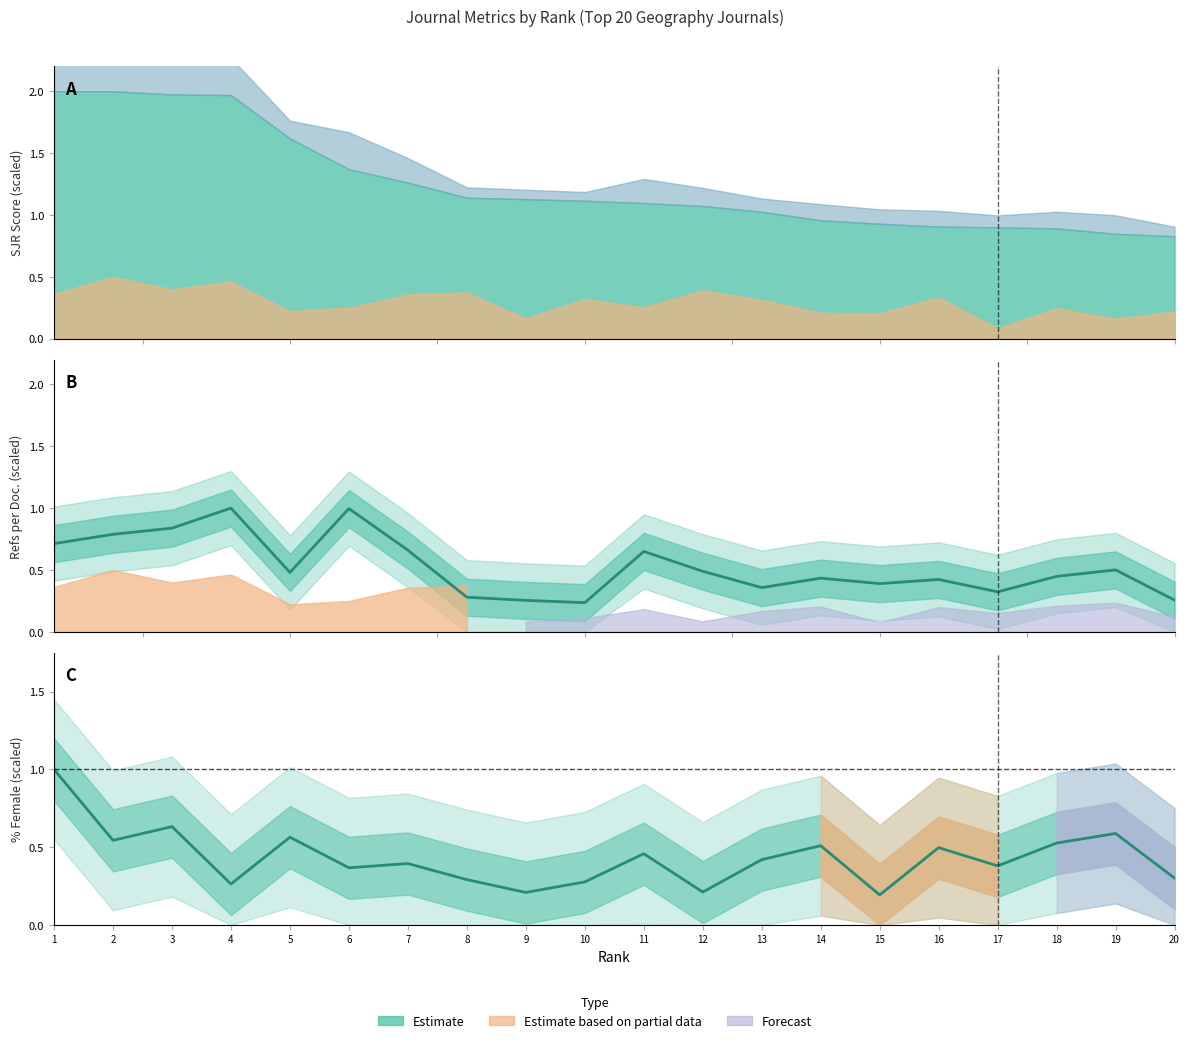

In %Female, how many points are lower than both neighbors (excluding endpoints)?

7